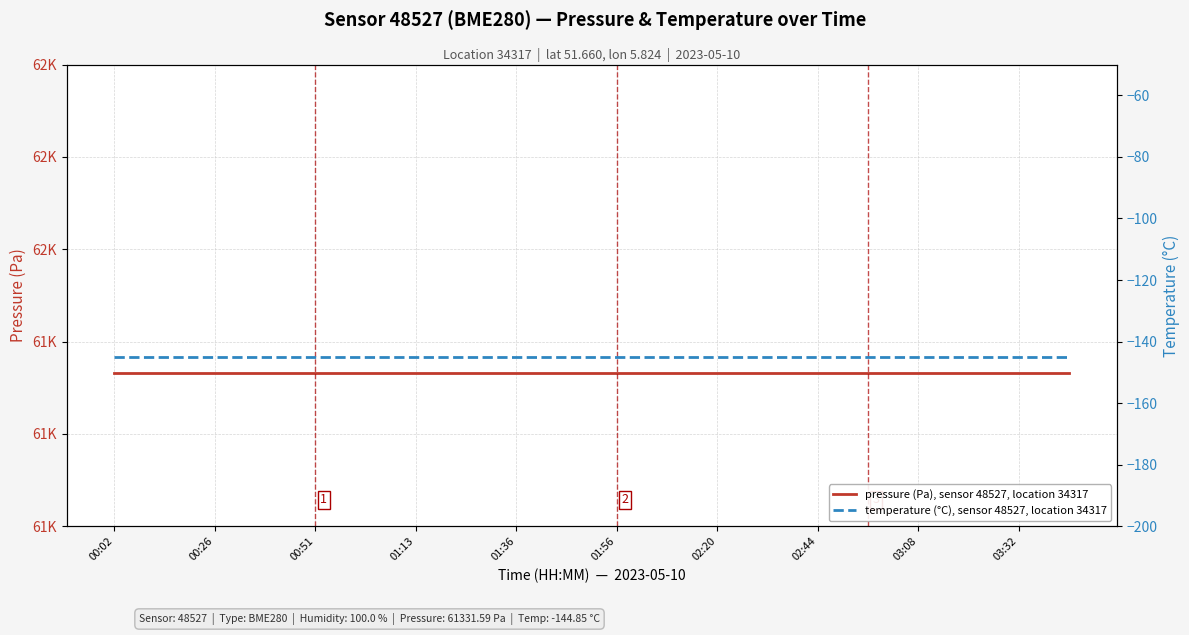

How many series are shown in this chart?

2